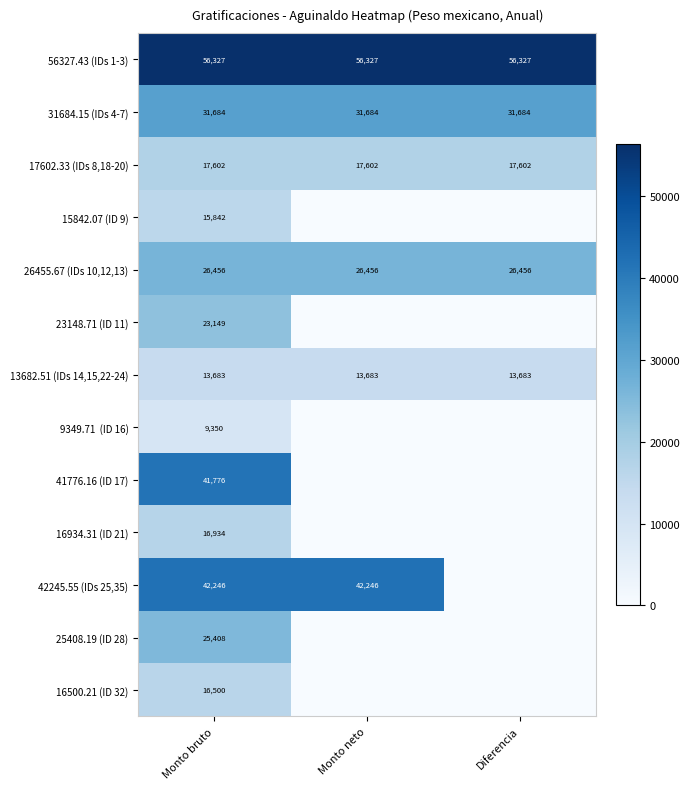

At how many categories does at least one series exceed 5468?

3